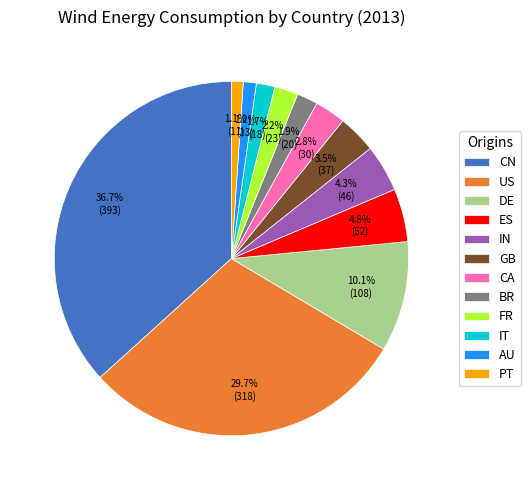

To the nearest percent, what is the average slice percentage?

8%